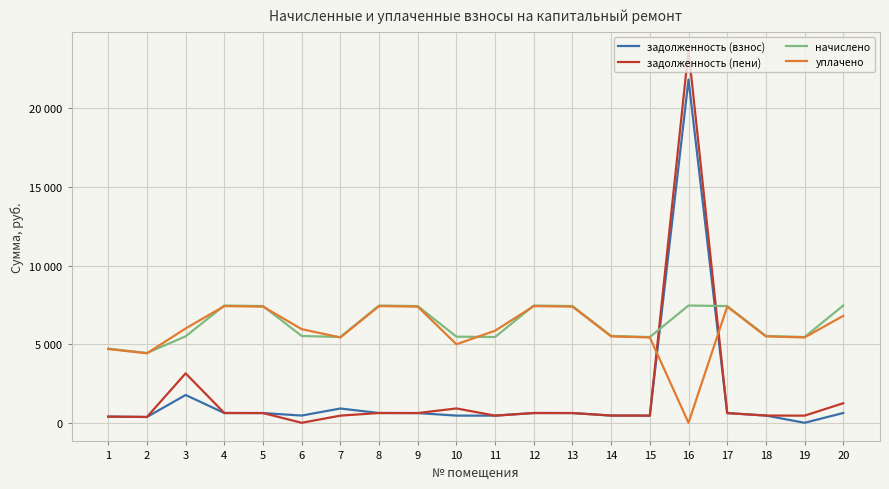

Is the value of уплачено at 19 greater than the value of начислено at 6?

No